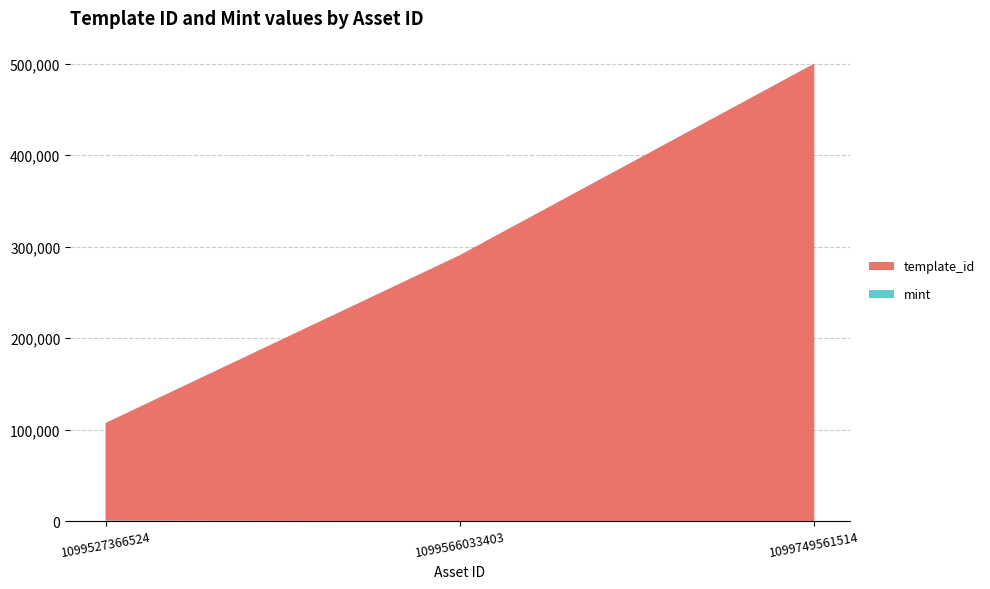

Reading left to right, transcribe all the data shown in this chart.

template_id: 1099527366524=106640	1099566033403=290874	1099749561514=500192
mint: 1099527366524=701	1099566033403=1	1099749561514=66